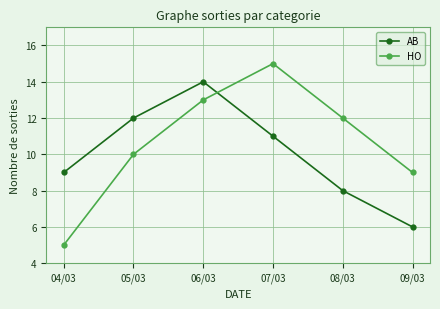

True or false: AB has more than 2 points higher than both neighbors.

False